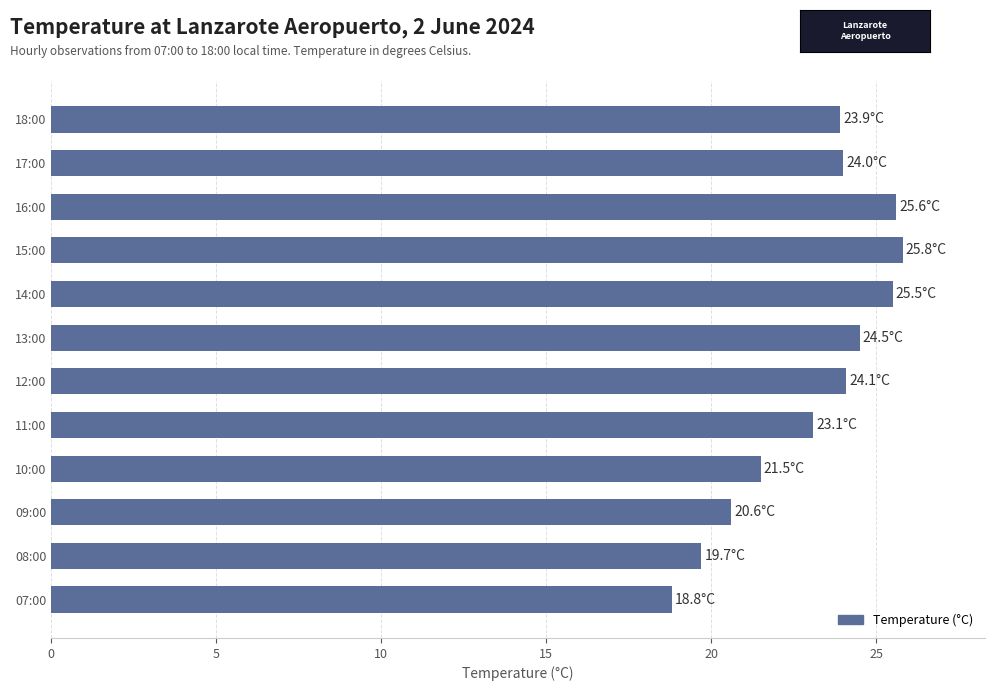

What is the sum of all values?

277.1